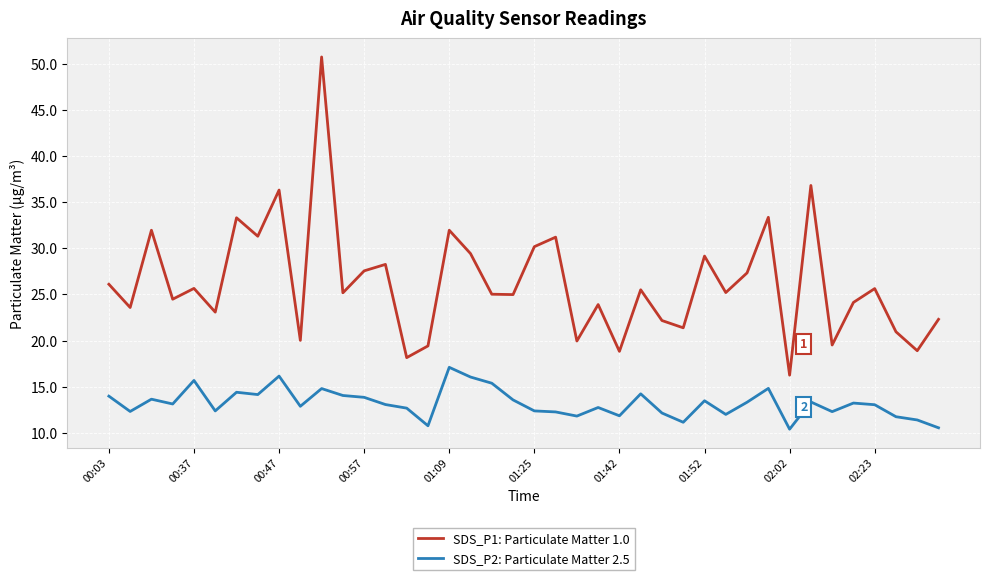

What is the difference between the maximum and minimum values in the SDS_P2: Particulate Matter 2.5 series?

6.7